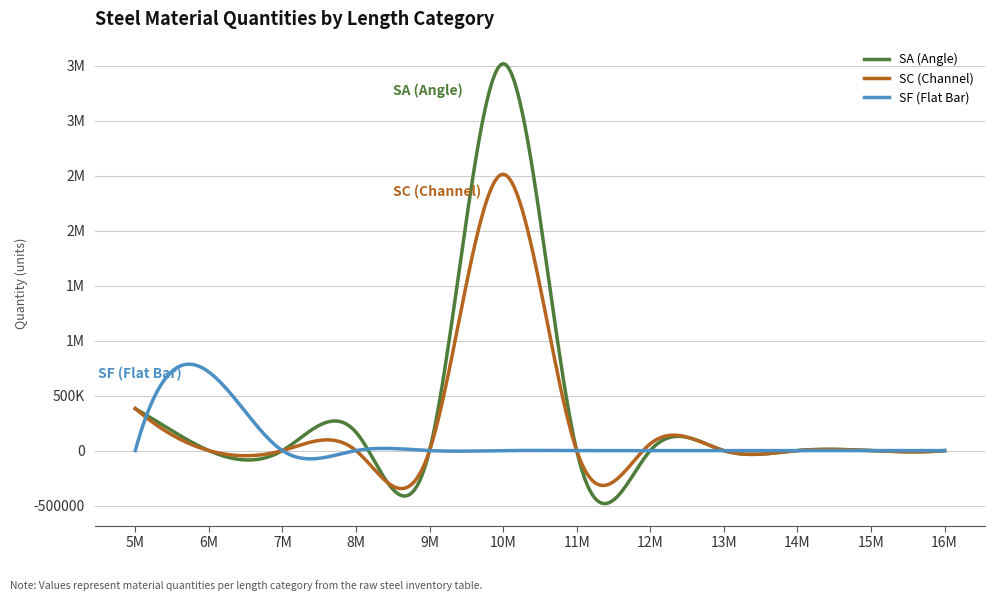

Reading left to right, transcribe all the data shown in this chart.

SA (Angle): 380231	0	0	167132	0	3517804	0	0	0	0	0	0
SC (Channel): 382923	0	0	0	0	2512953	0	61548	0	0	0	0
SF (Flat Bar): 0	714347	0	0	0	0	0	0	0	0	0	0